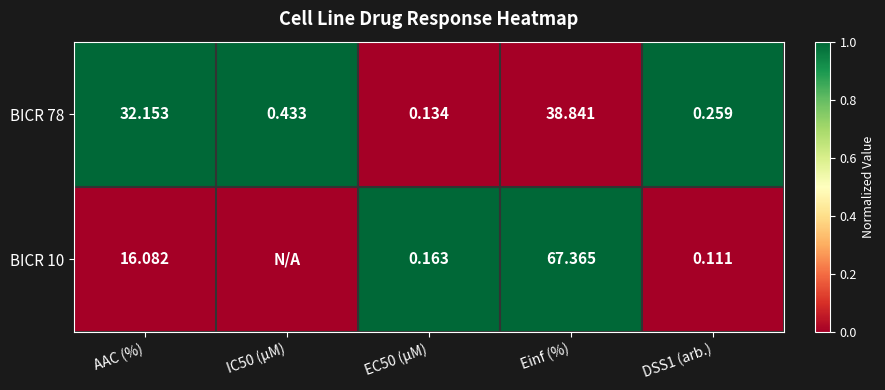

Is the value of BICR 78 at Einf (%) greater than the value of BICR 10 at DSS1 (arb.)?

Yes